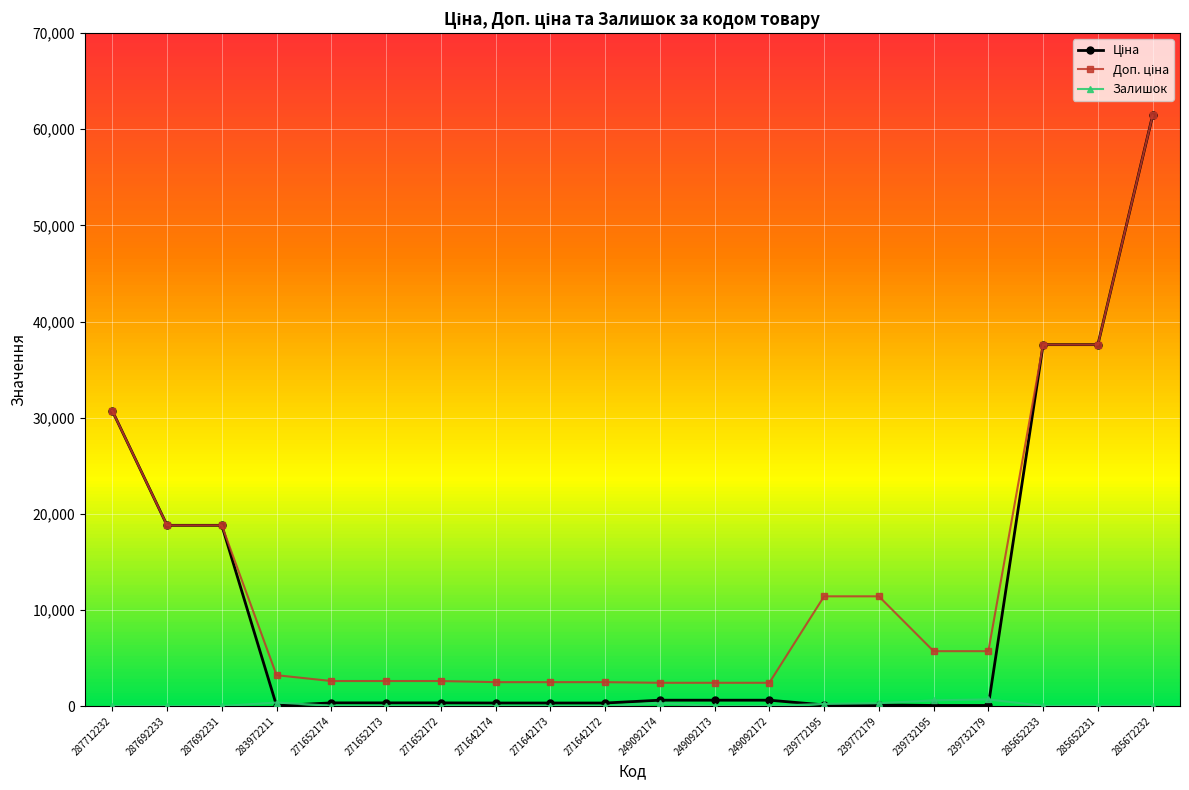

At which category is the sum across all series the highest?

285672232